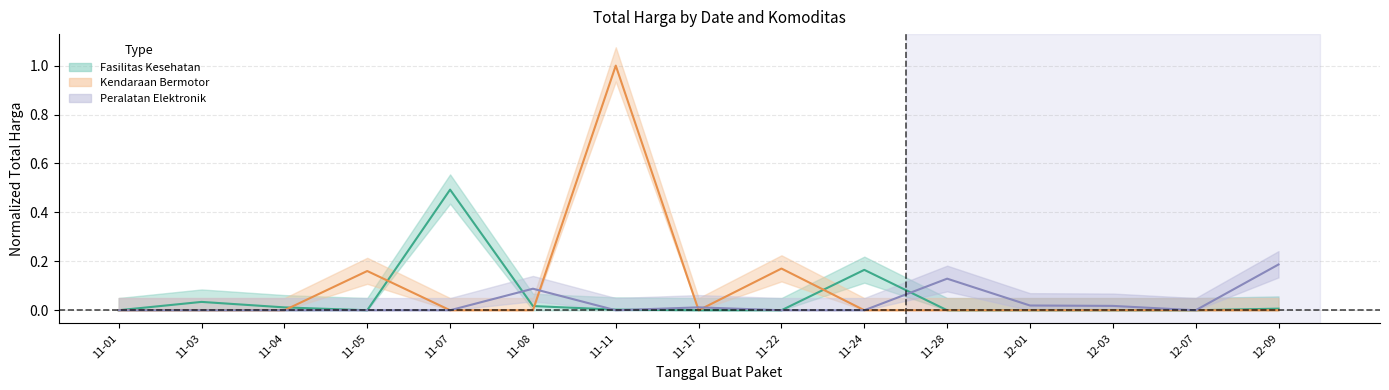

What is the sum of the Fasilitas Kesehatan values at 11-07 and 11-24?

0.7